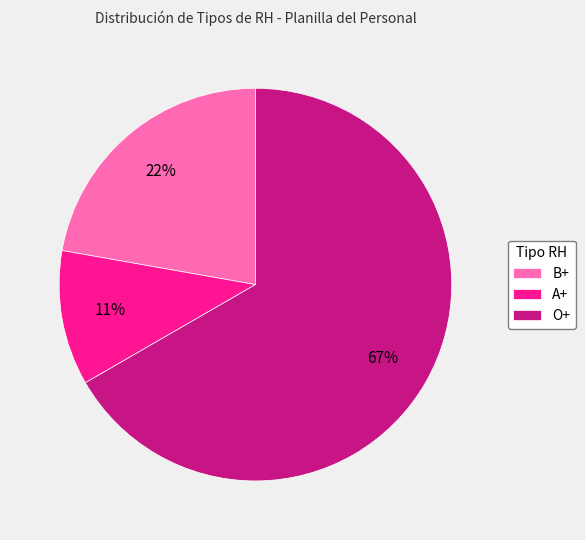

How many slices are in this pie chart?

3